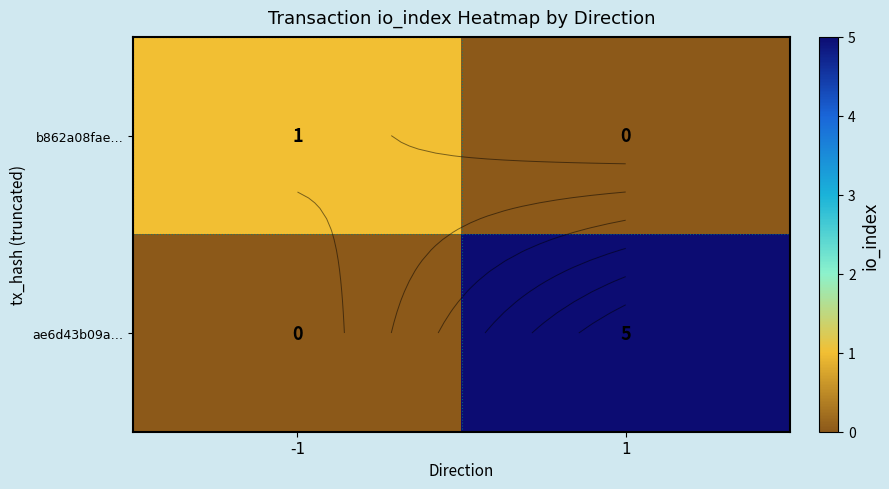

Rank the series by their maximum value, from lowest to highest.

b862a08fae…, ae6d43b09a…